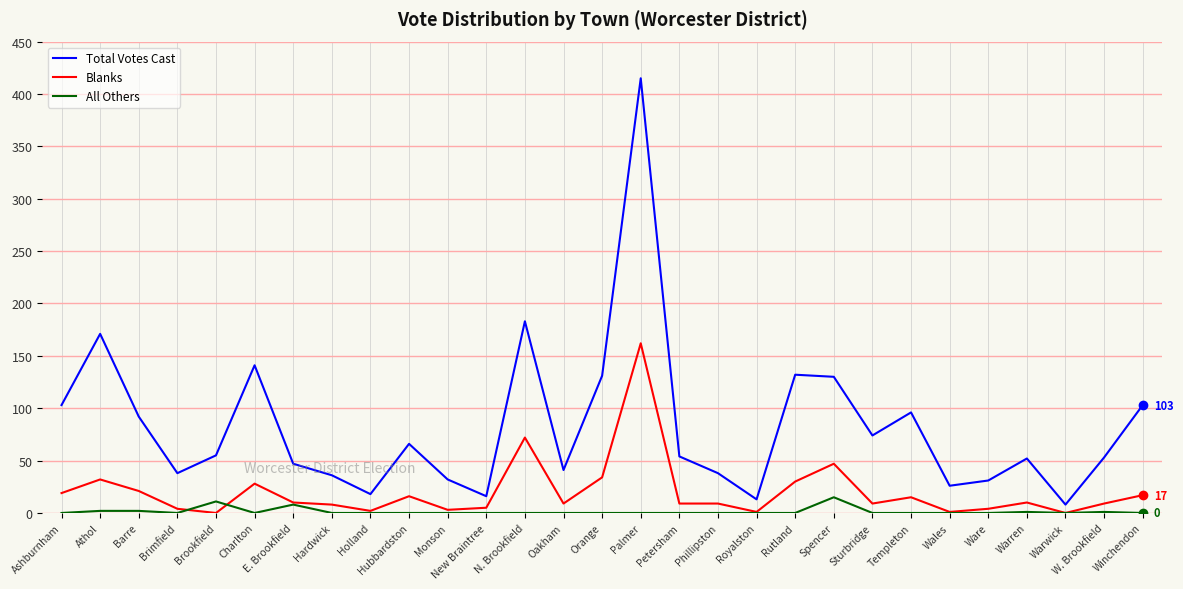

What is the difference between the second highest and minimum values in the All Others series?

11